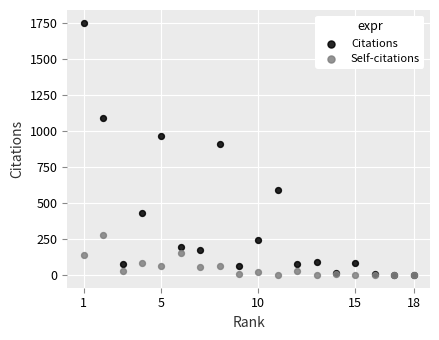

Across all series, what Y value is closest to 877?

909